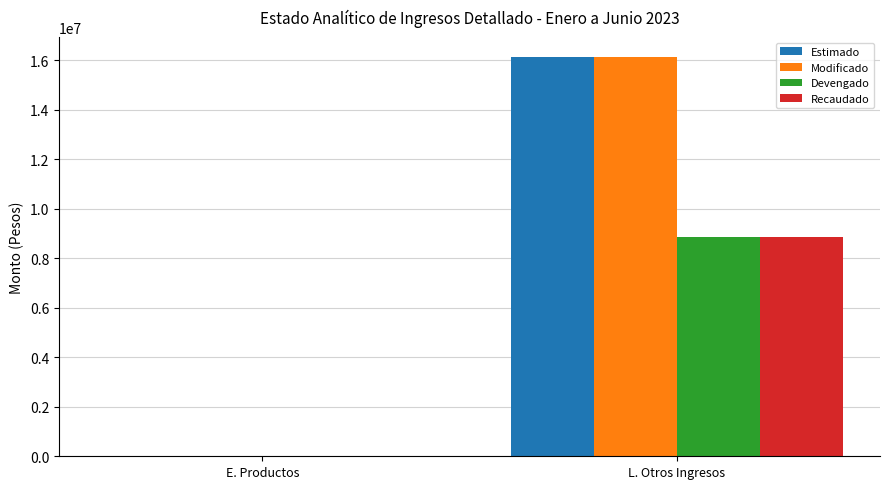

At which label does Estimado reach its peak?

L. Otros Ingresos